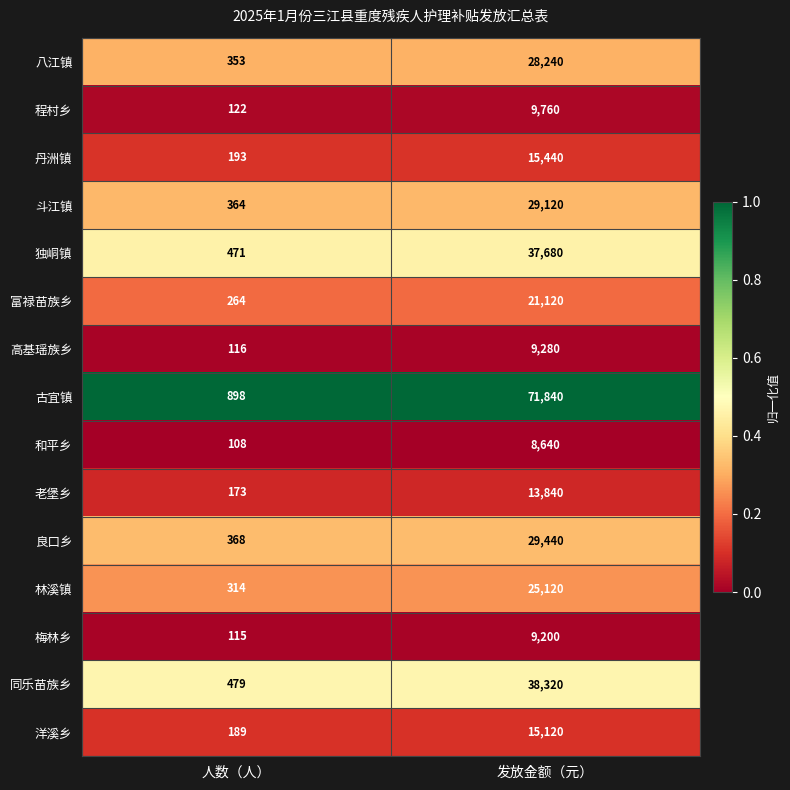

What is the total value across all series at 发放金额（元）?

362160